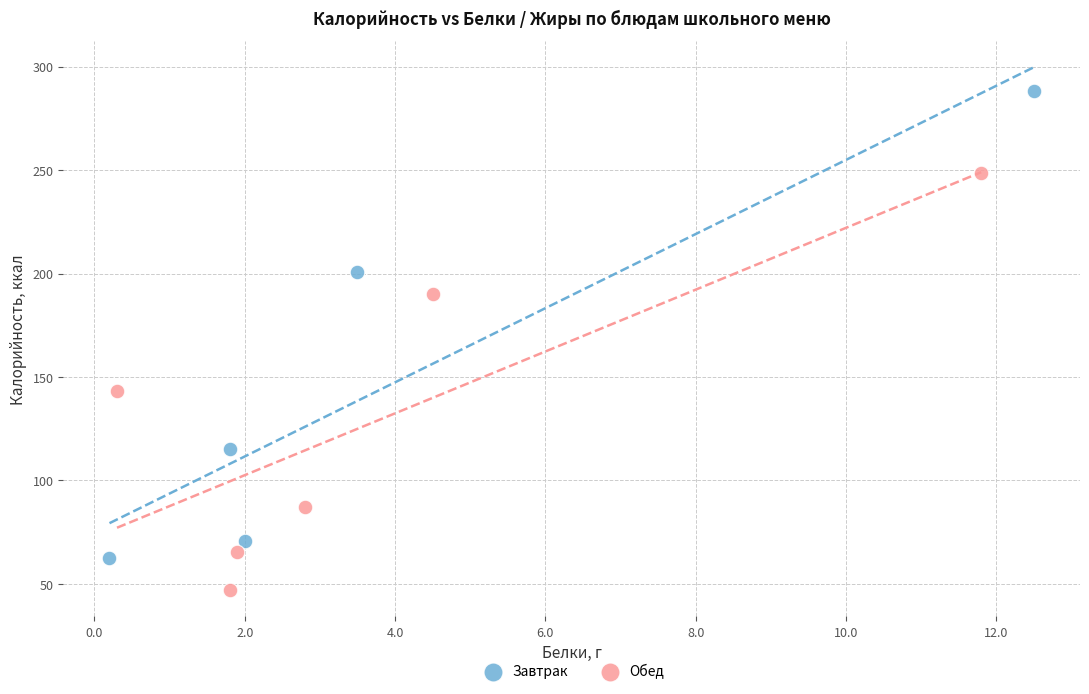

Which series contains the lowest Y value?

Обед